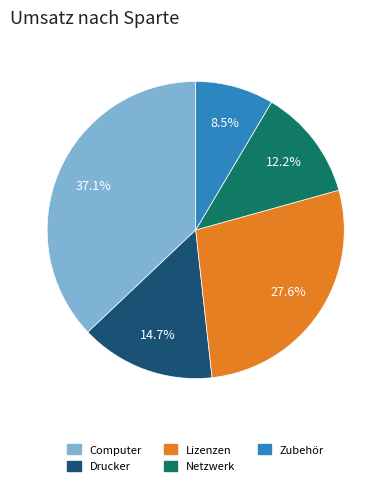

Which category has the smallest portion of the pie?

Zubehör